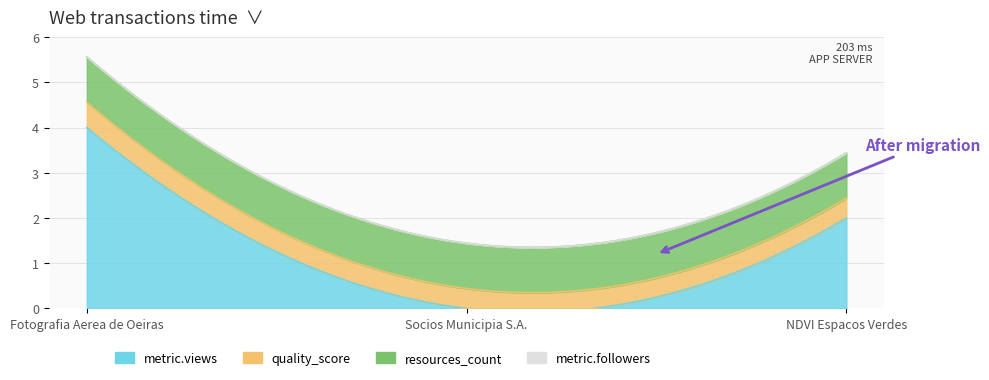

The value of metric.views at NDVI Espacos Verdes is 0.4. True or false?

False